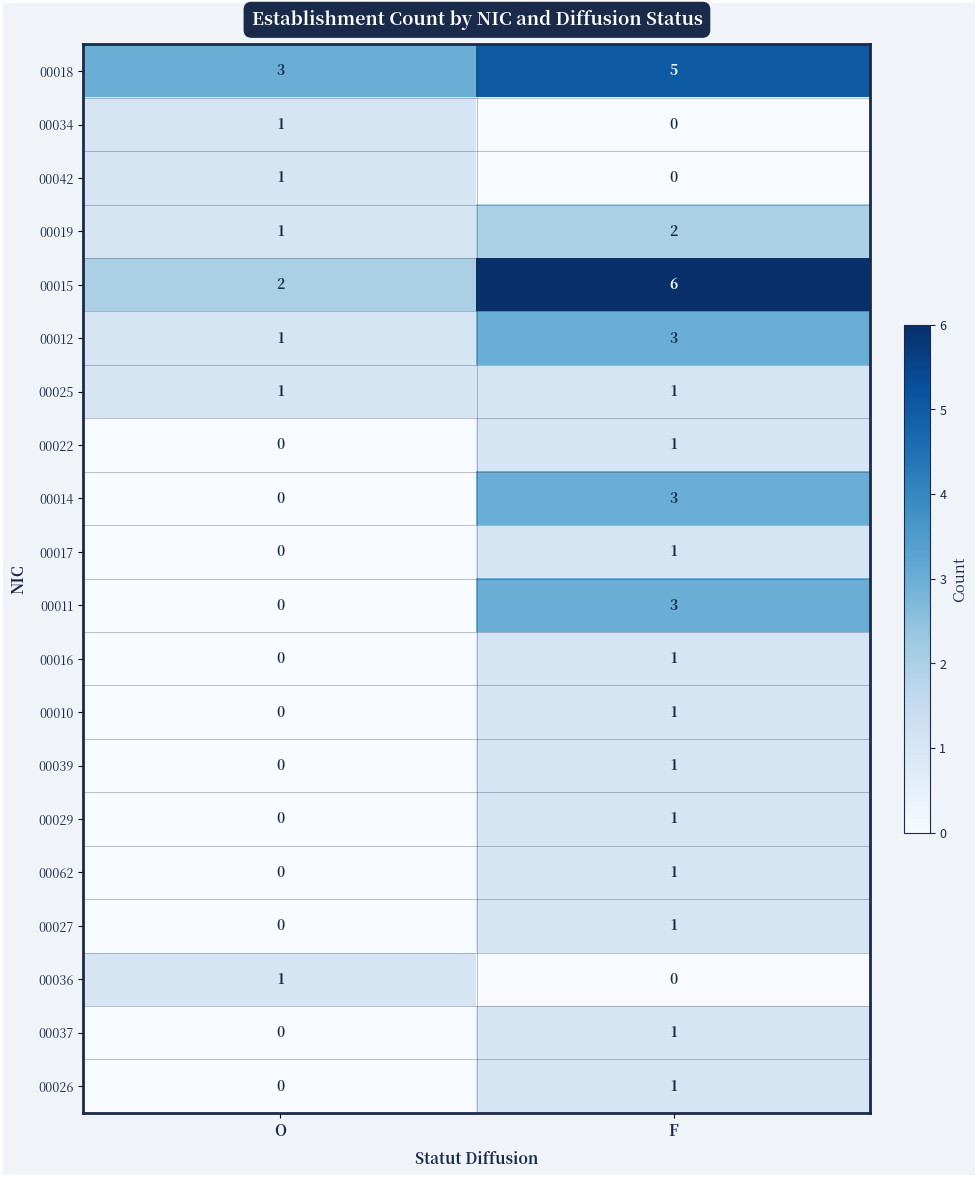

At which category does the chart reach its peak across all series?

F